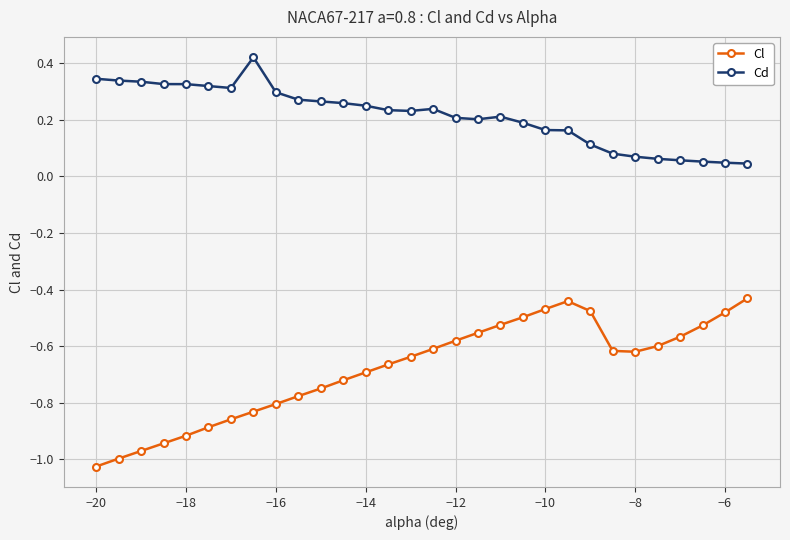

Which series has the largest total across all categories?

Cd